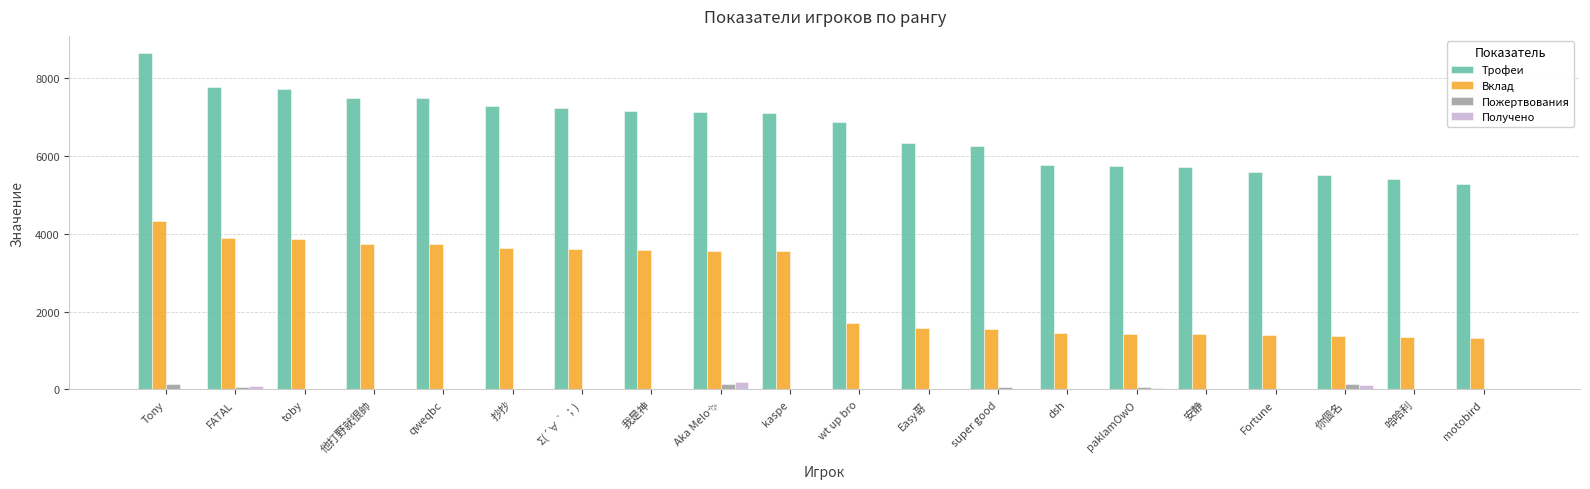

Is it true that Трофеи equals 7784 at FATAL?

True